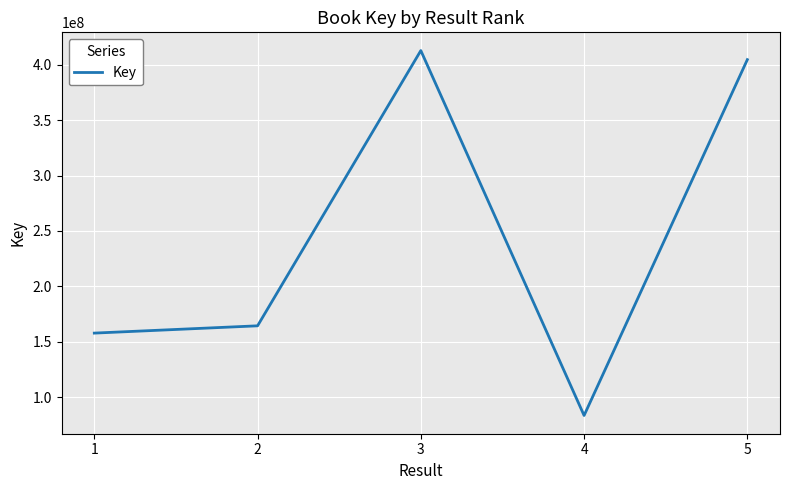

What is the smallest value displayed?

83430962